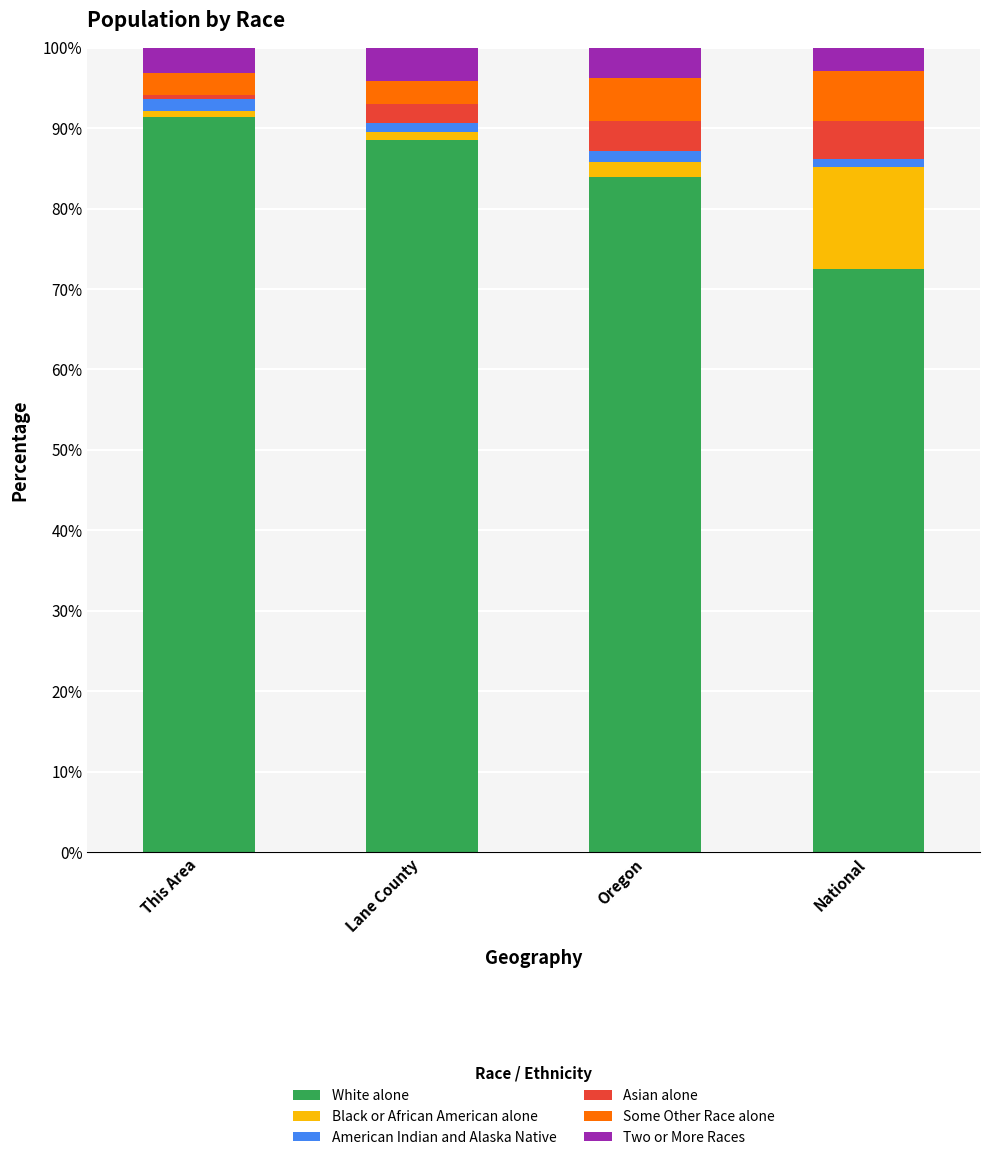

The value of White alone at Lane County is 88.5. True or false?

True